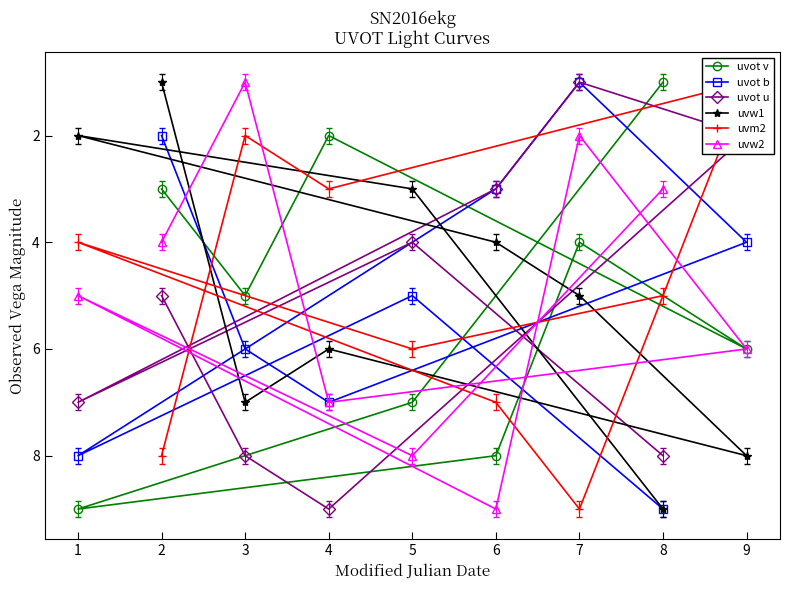

List the labels in order of uvw1 value, largest first.

8, 9, 3, 4, 7, 6, 5, 1, 2